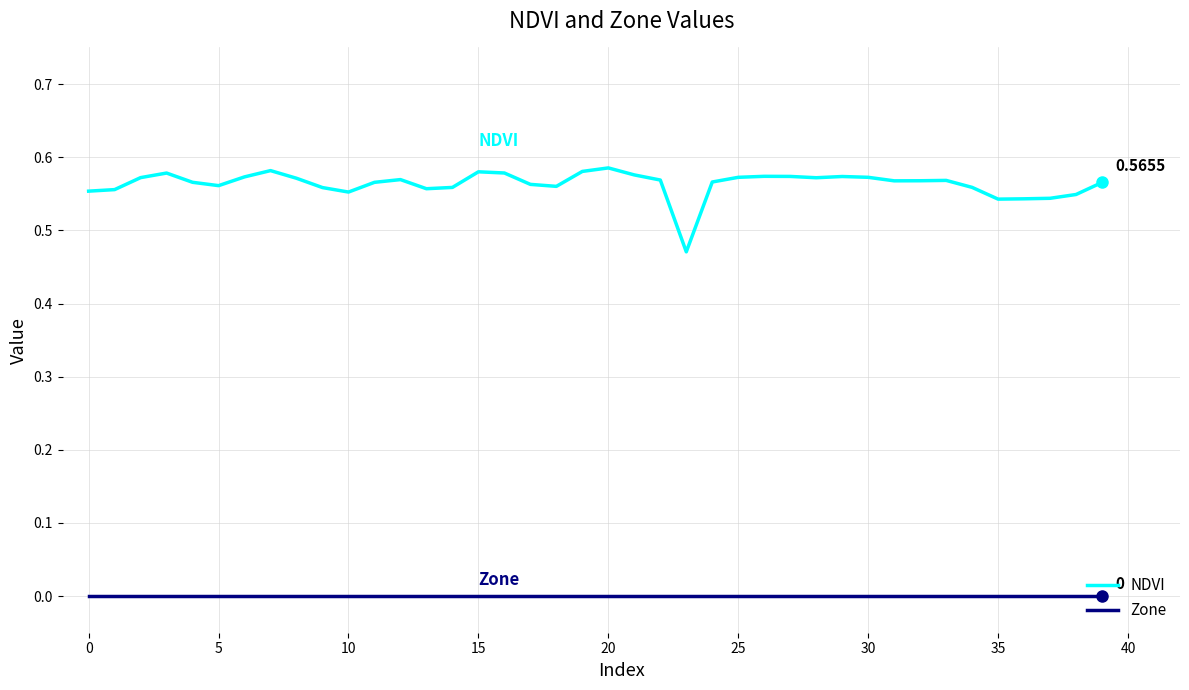

Rank the series by their average value, from lowest to highest.

Zone, NDVI